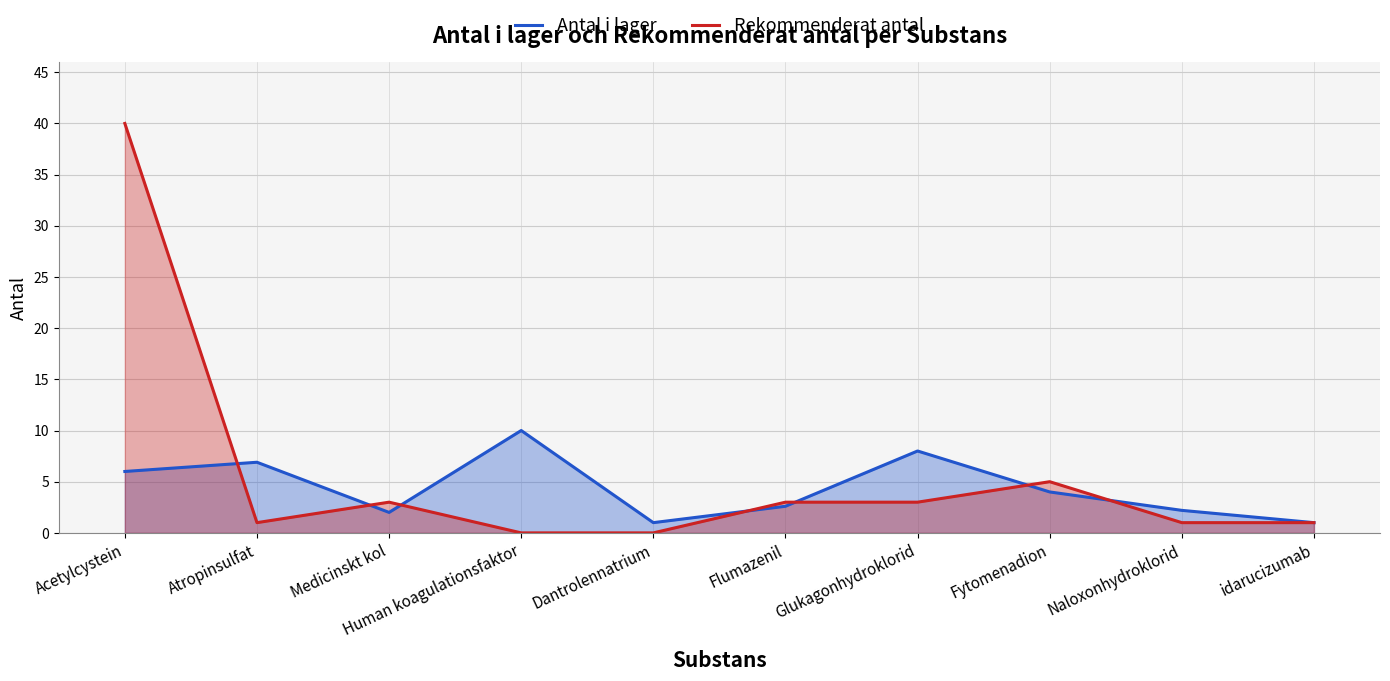

True or false: Antal i lager has more than 0 points higher than both neighbors.

True